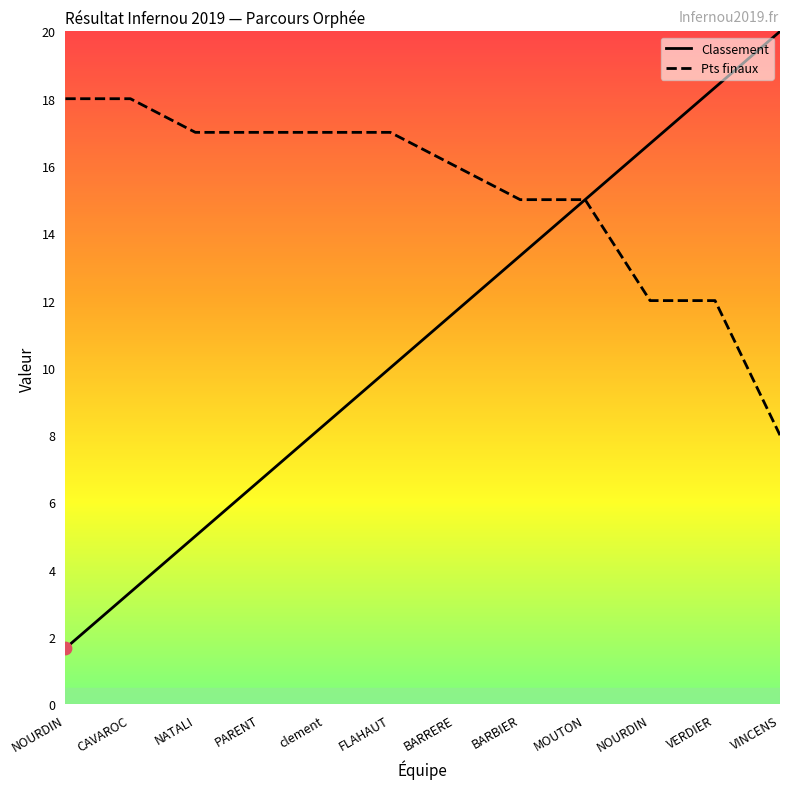

Which series contains the highest Y value?

Classement